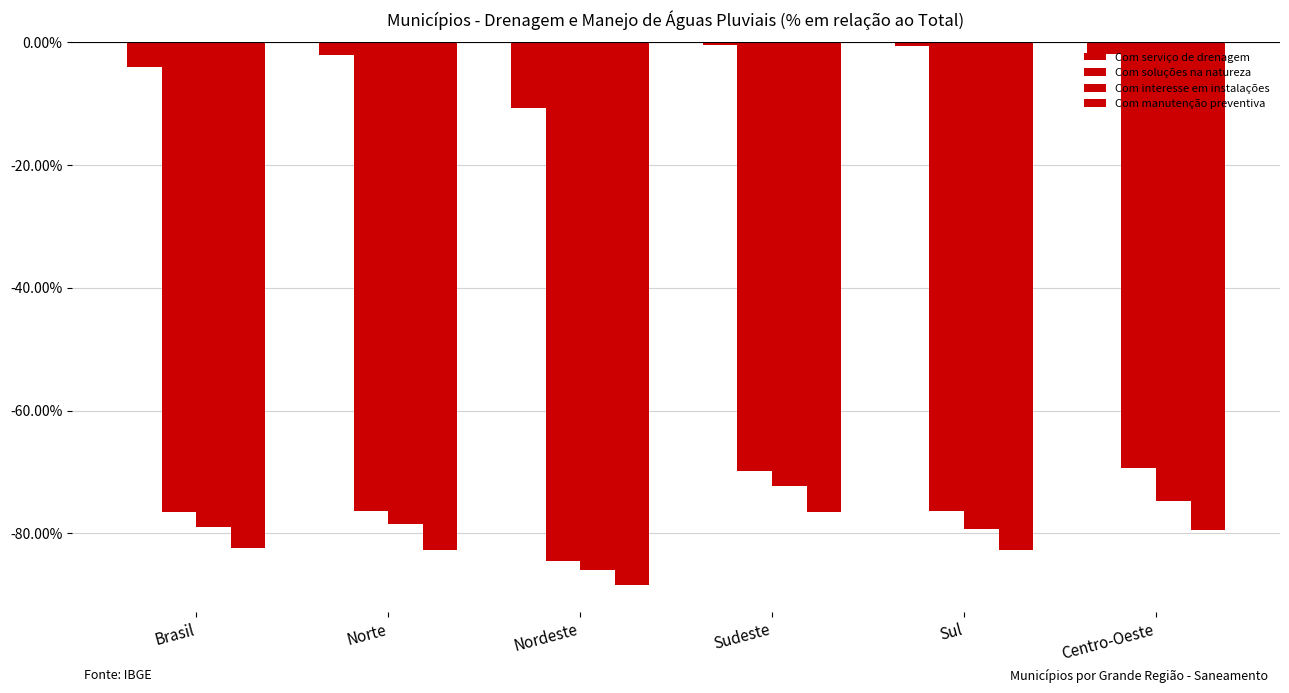

Is the value of Com manutenção preventiva at Sul greater than the value of Com interesse em instalações at Nordeste?

Yes